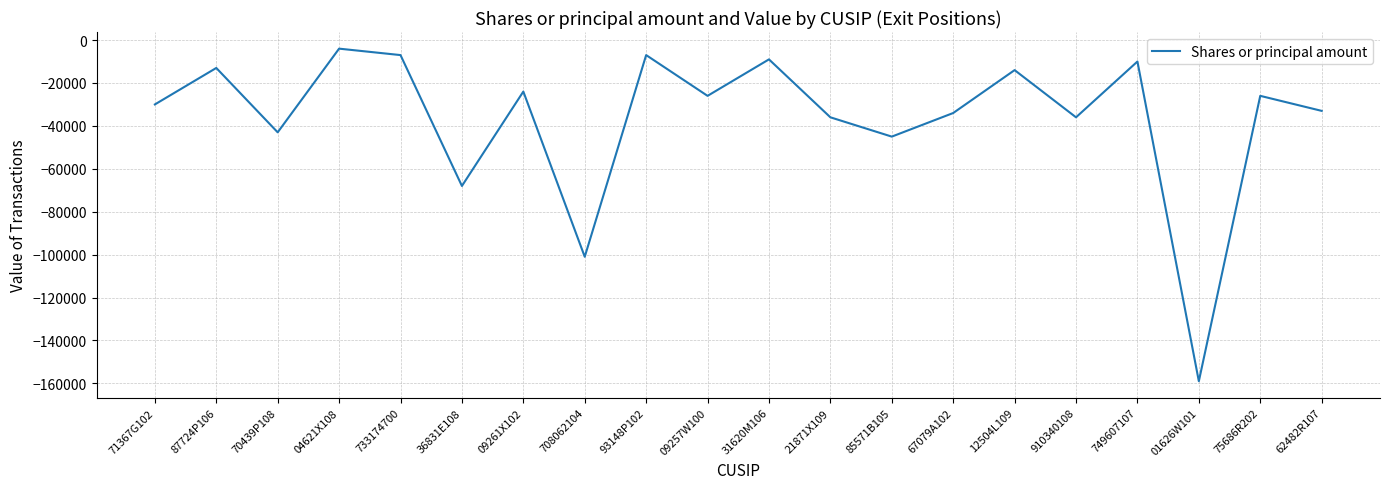

At which category does the data reach its first local valley?

70439P108